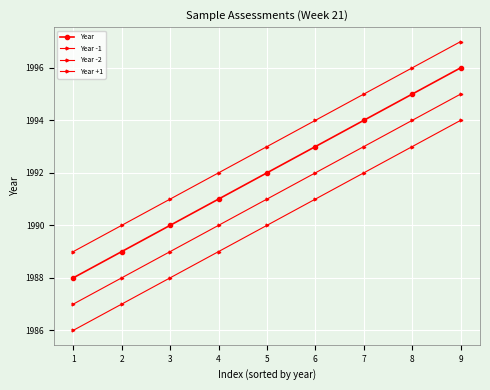

How many data points in Year -2 are less than 1990?

4